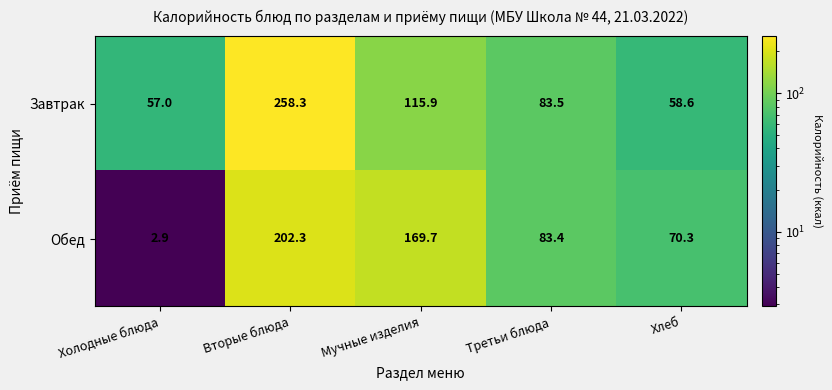

What is the difference between the Завтрак values at Третьи блюда and Мучные изделия?

32.4